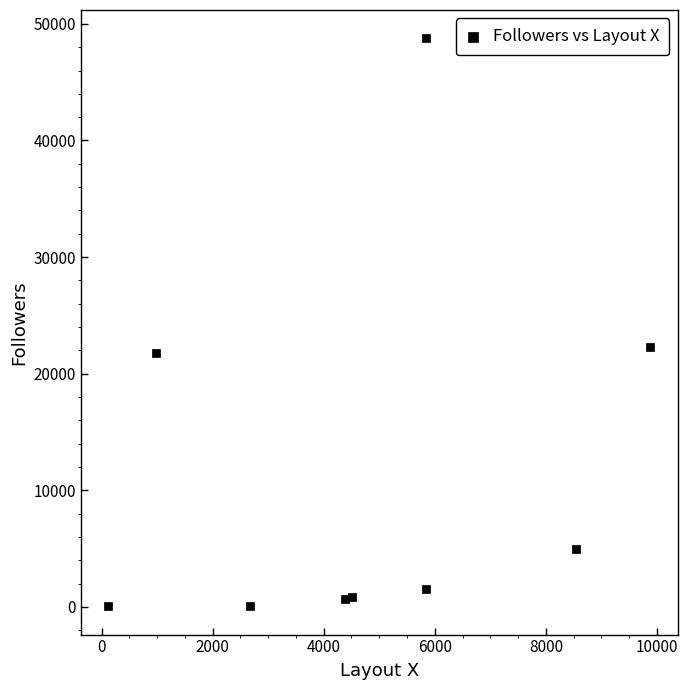

What is the range of Y values (max minus min)?

48687